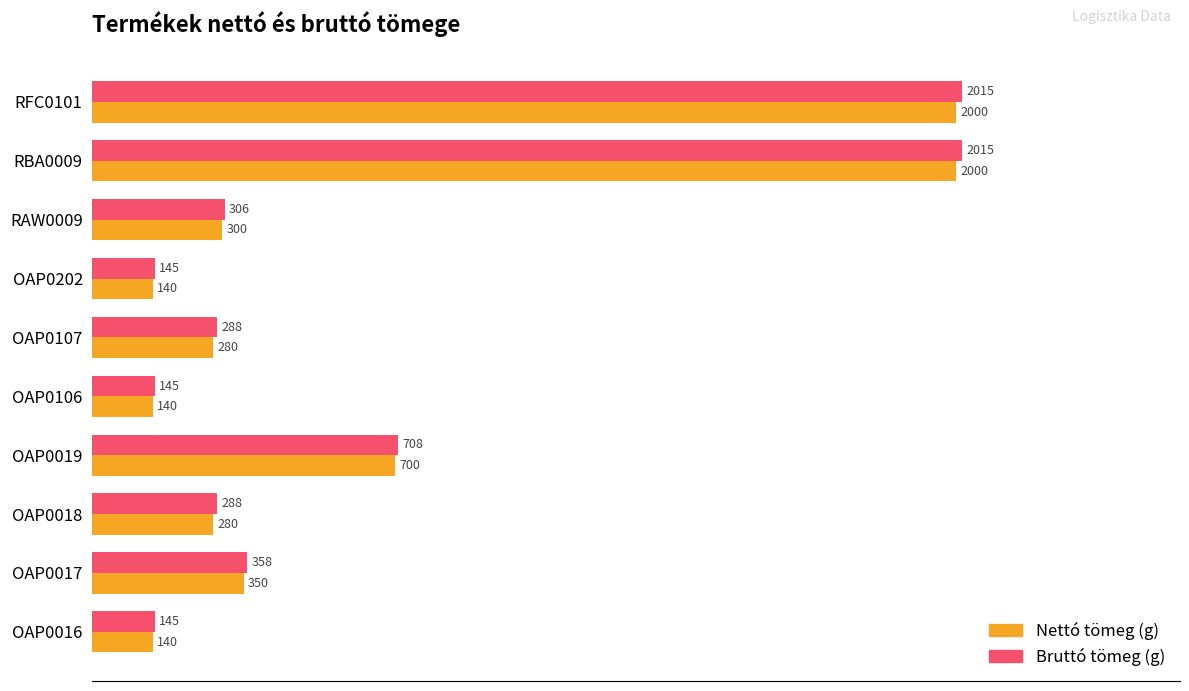

At how many categories does at least one series exceed 156?

7